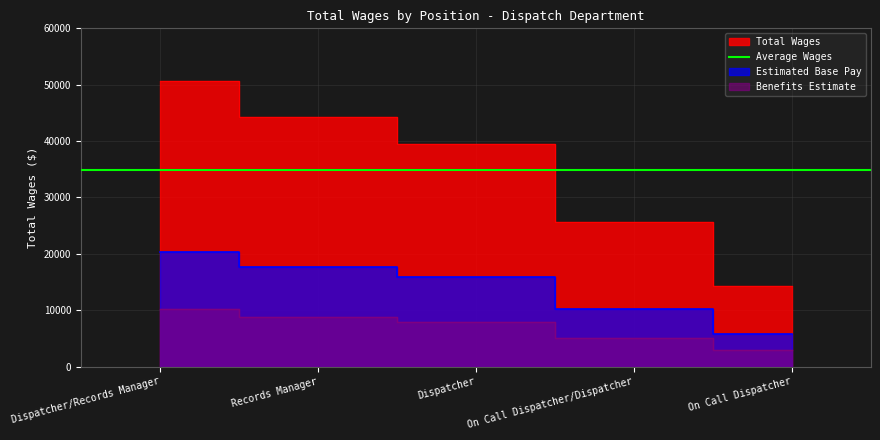

What is the greatest value displayed?

50640